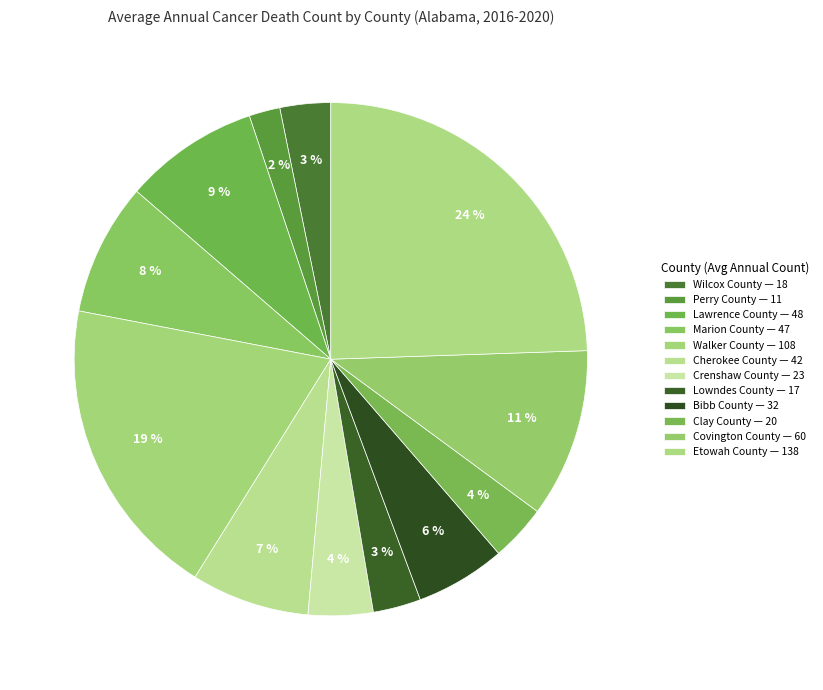

Count the number of slices in the pie.

12